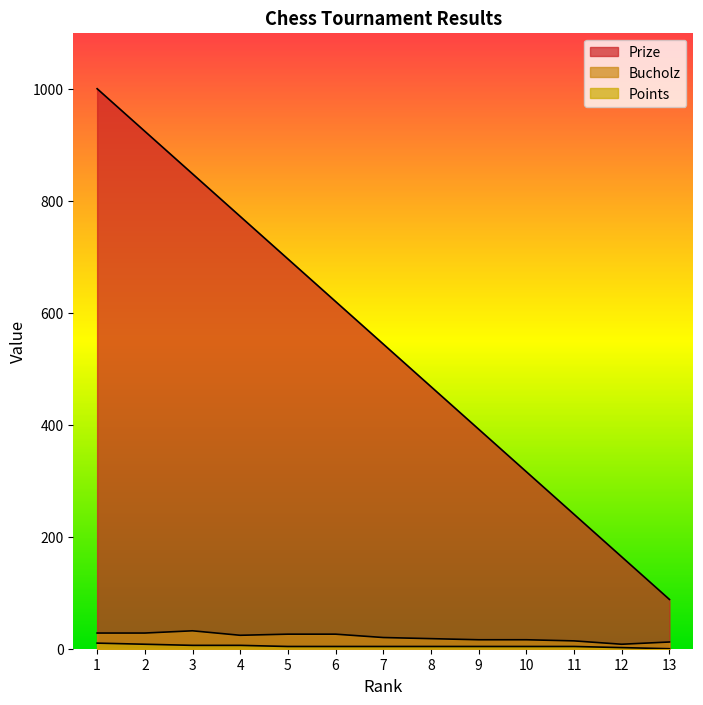

What is the difference between the second highest and minimum values in the Points series?

8